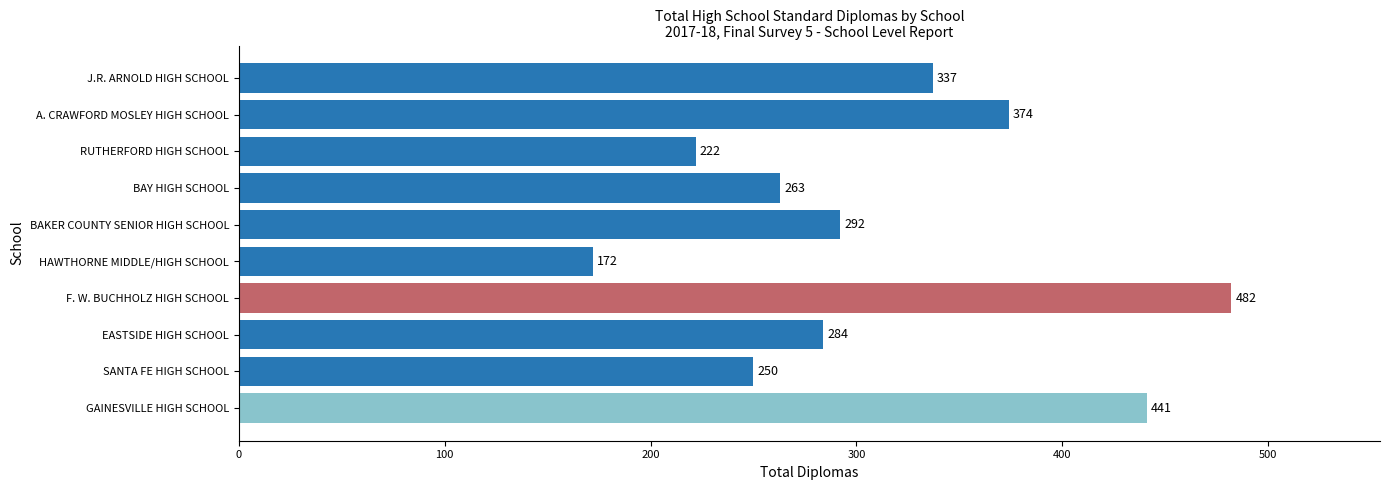

What is the average value?

312